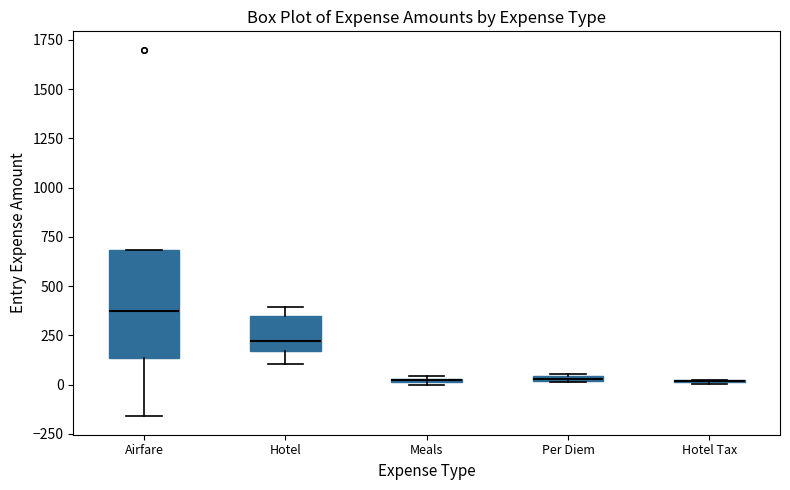

Where is the upper edge of the box for Per Diem on the y-axis? The values are not printed on the chart, so give them approximately, as read against the axis.

50